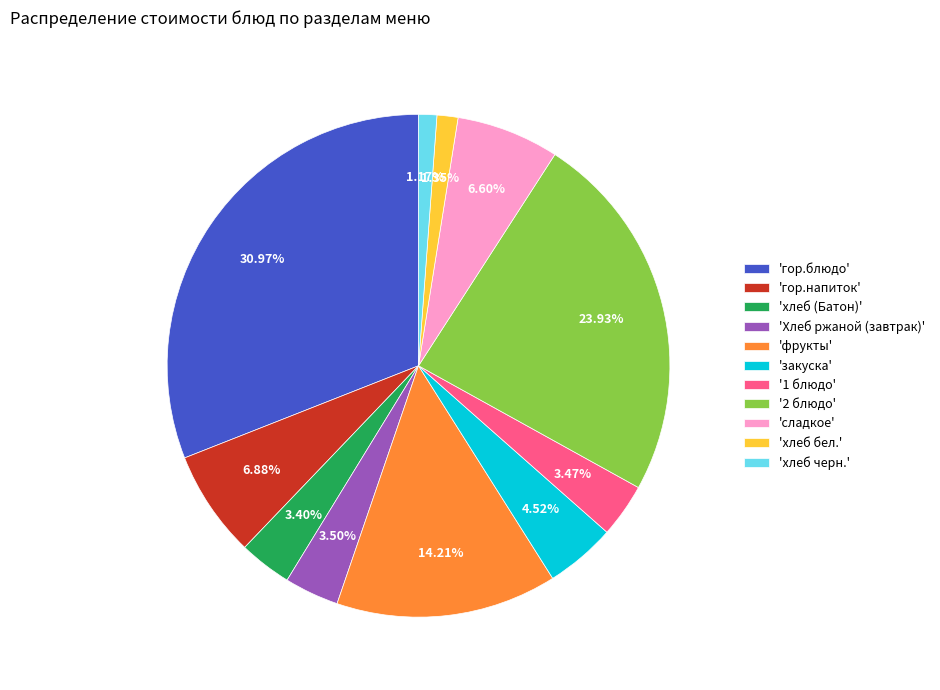

How many segments does this pie chart have?

11